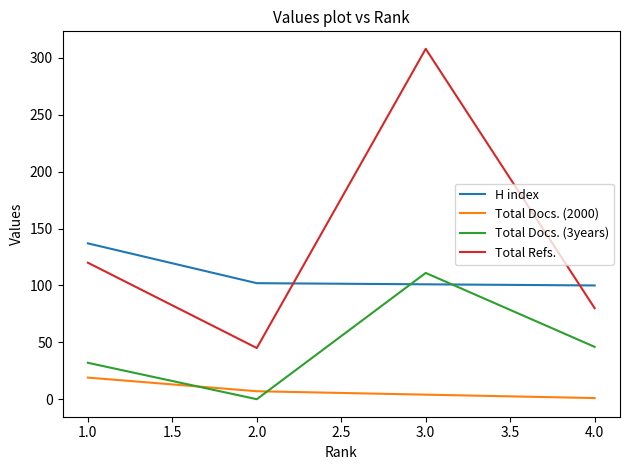

What is the maximum value shown in the chart?

308